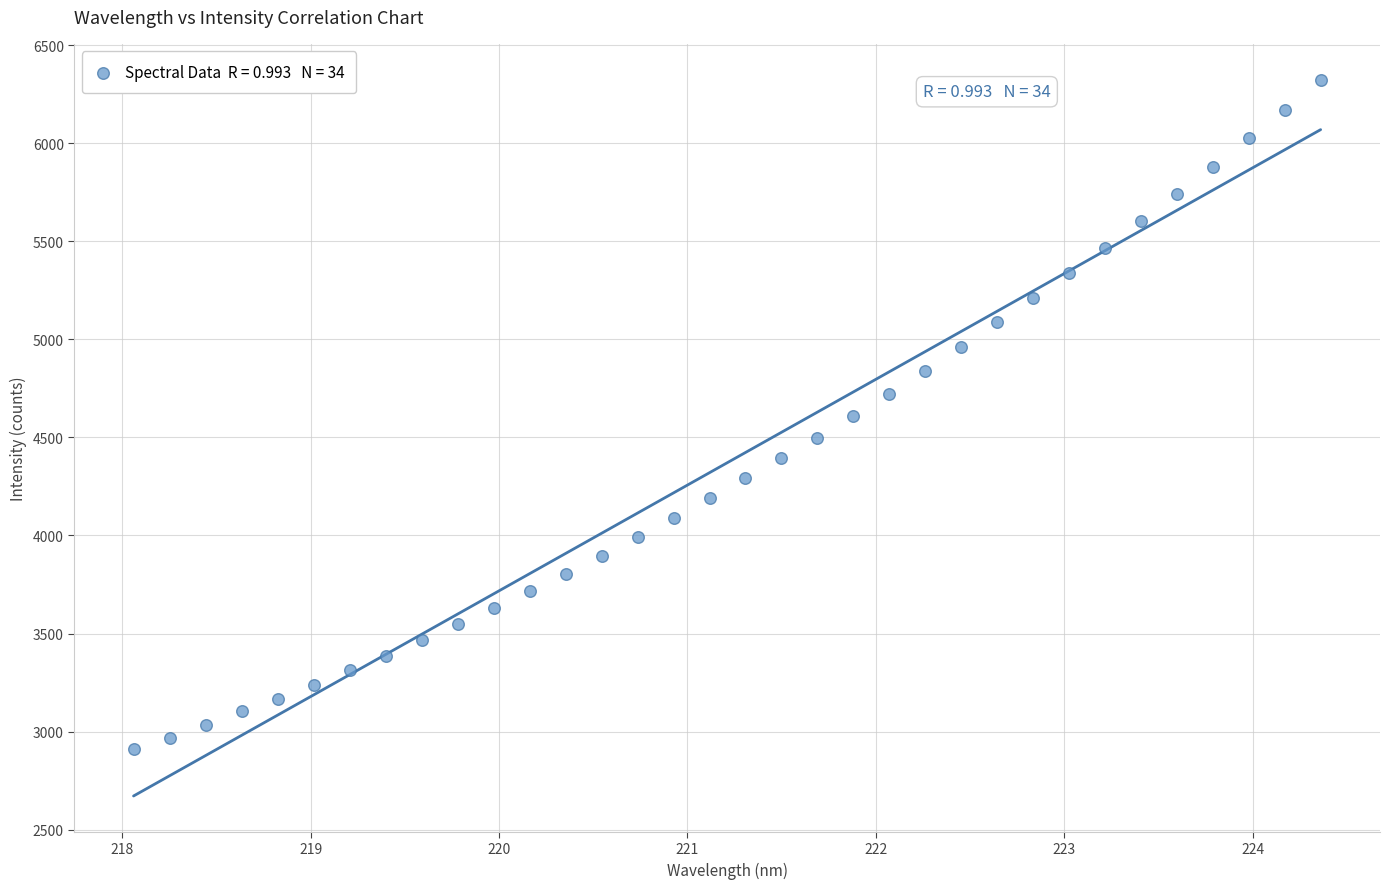

What is the range of Y values (max minus min)?

3414.7